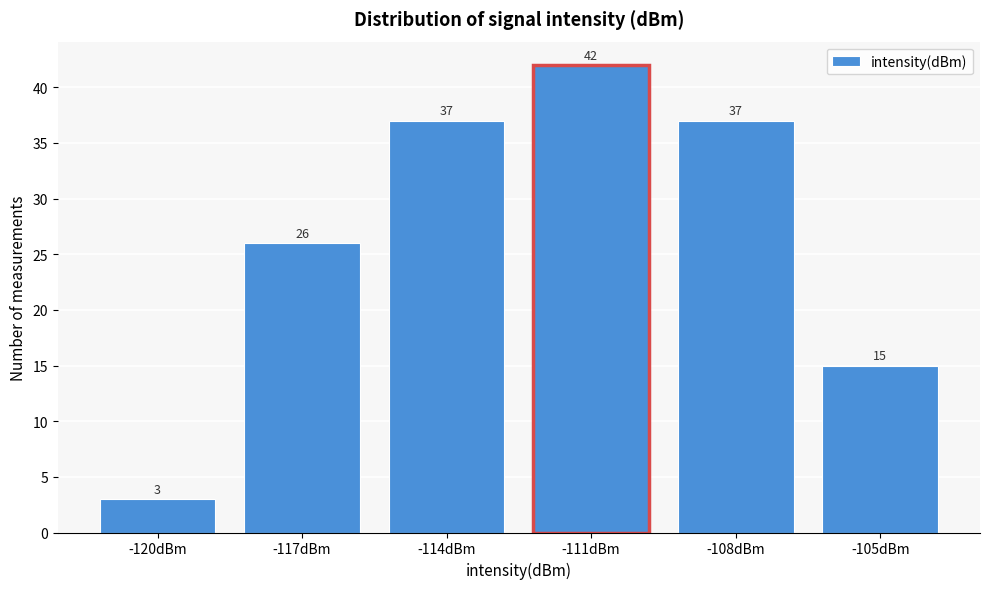

Reading left to right, what are all the values shown in this chart?

-120dBm=3	-117dBm=26	-114dBm=37	-111dBm=42	-108dBm=37	-105dBm=15